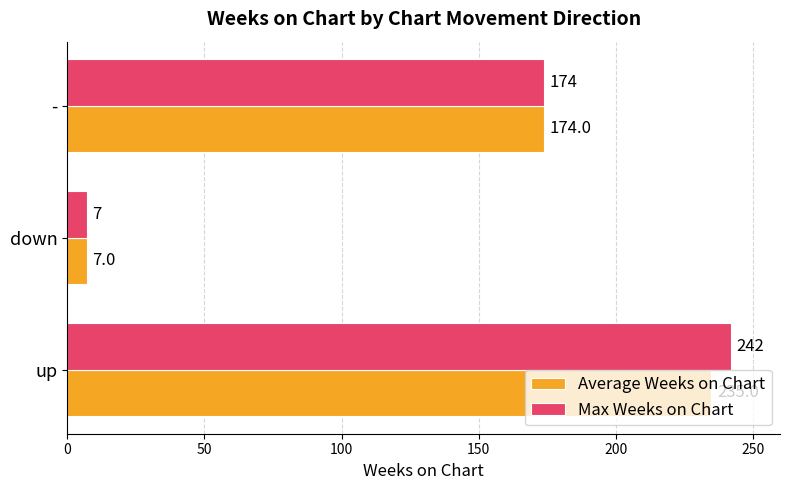

Count the number of categories in the chart.

3